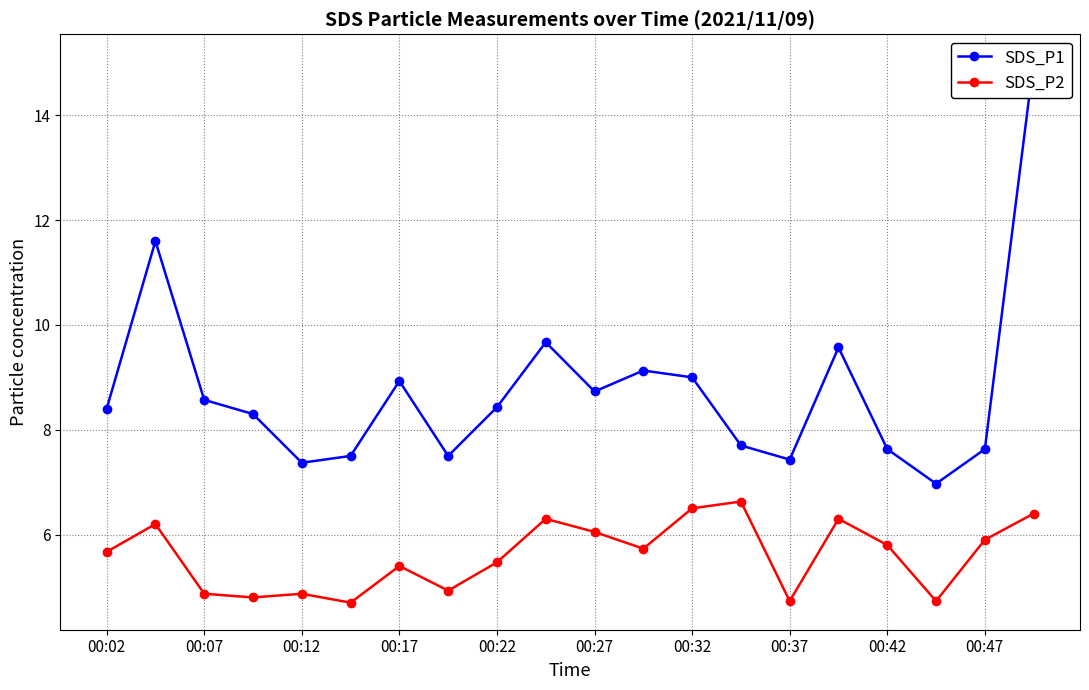

In SDS_P1, how many points are lower than both neighbors (excluding endpoints)?

5